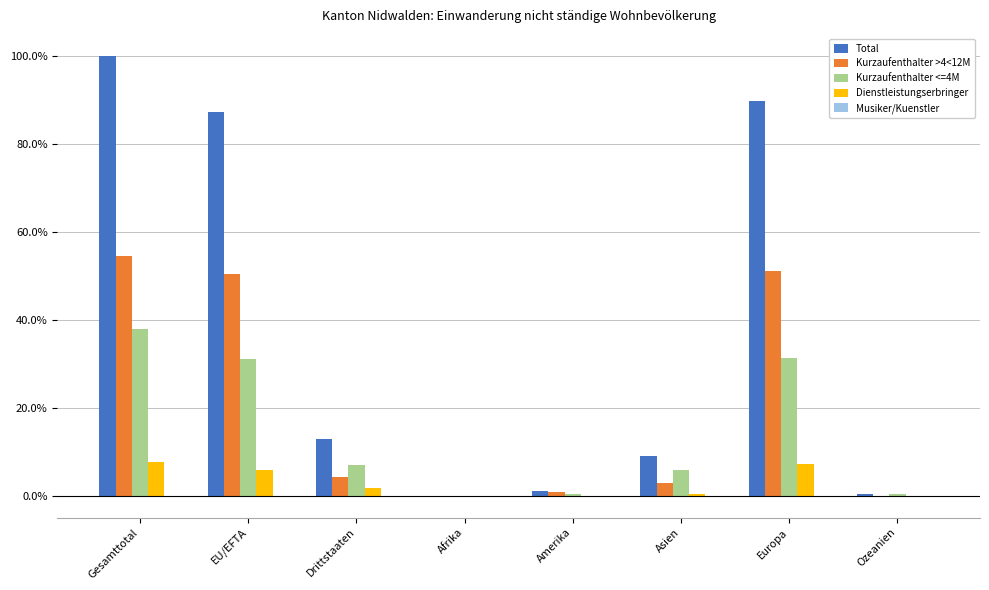

How many series are shown in this chart?

4